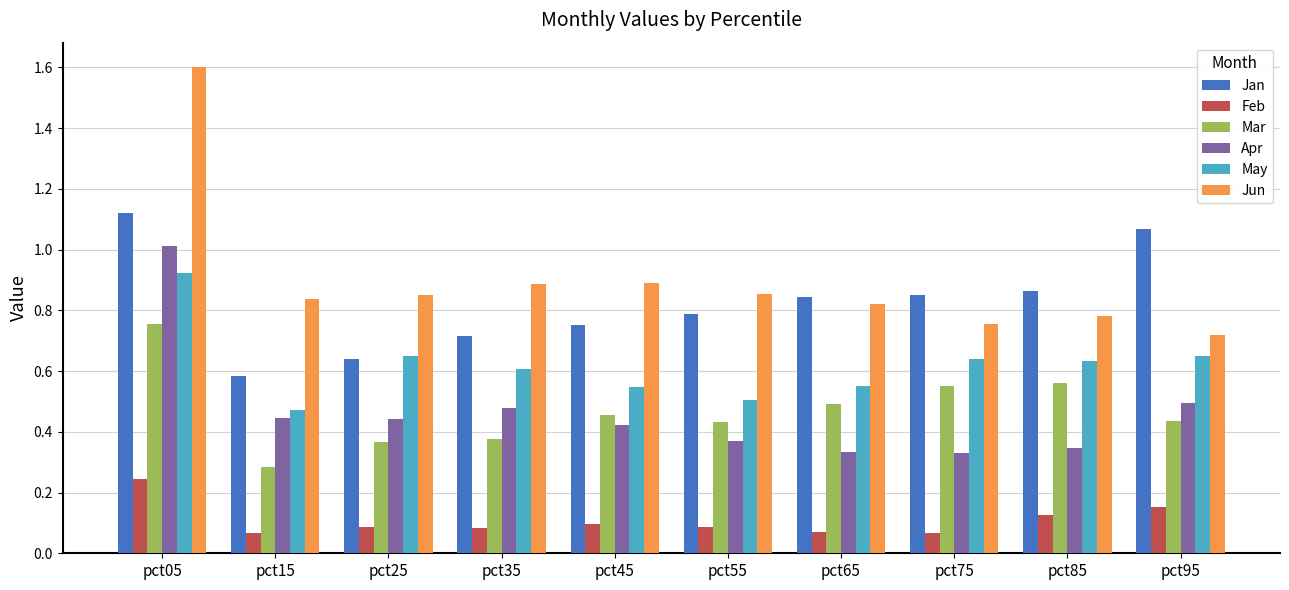

Rank the series at pct05 from lowest to highest value.

Feb, Mar, May, Apr, Jan, Jun